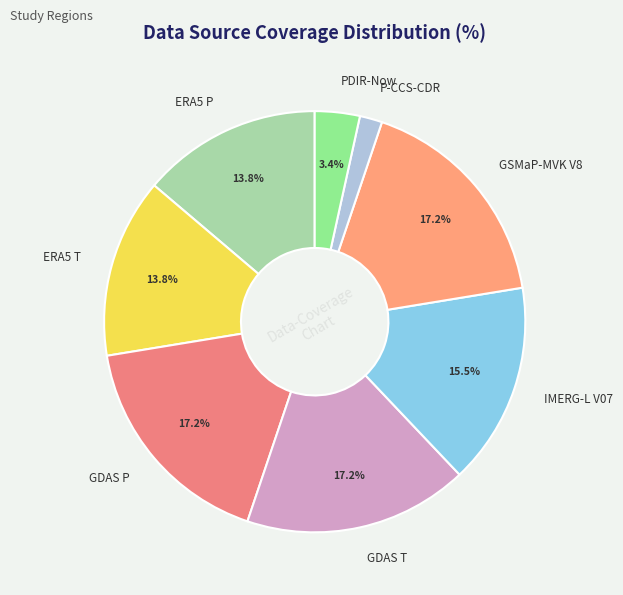

How much of the chart is everything except GSMaP-MVK V8?

82.8%